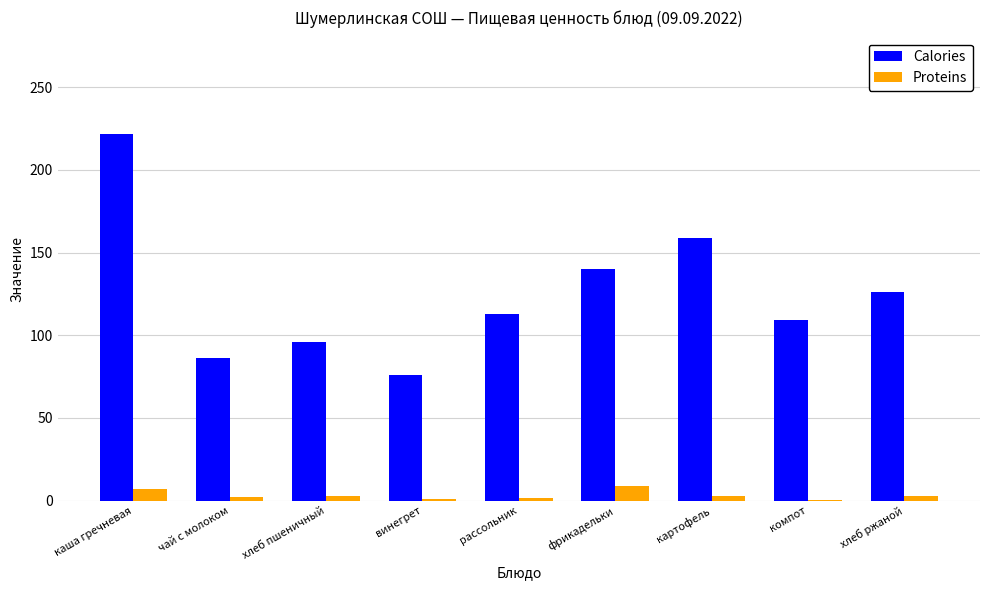

At which category is the sum across all series the highest?

каша гречневая